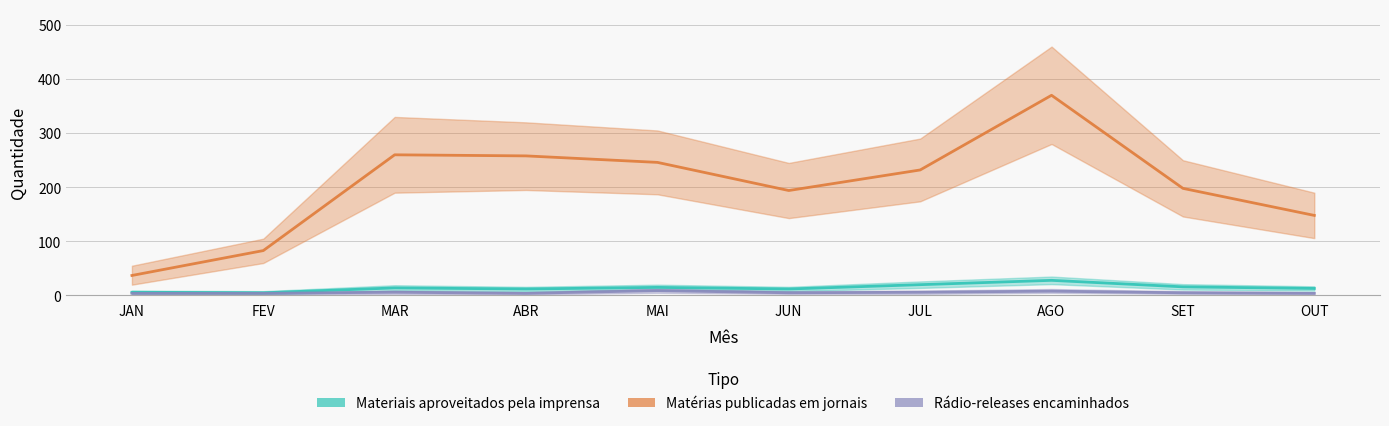

Rank the series at AGO from highest to lowest value.

Matérias publicadas em jornais, Materiais aproveitados pela imprensa, Rádio-releases encaminhados